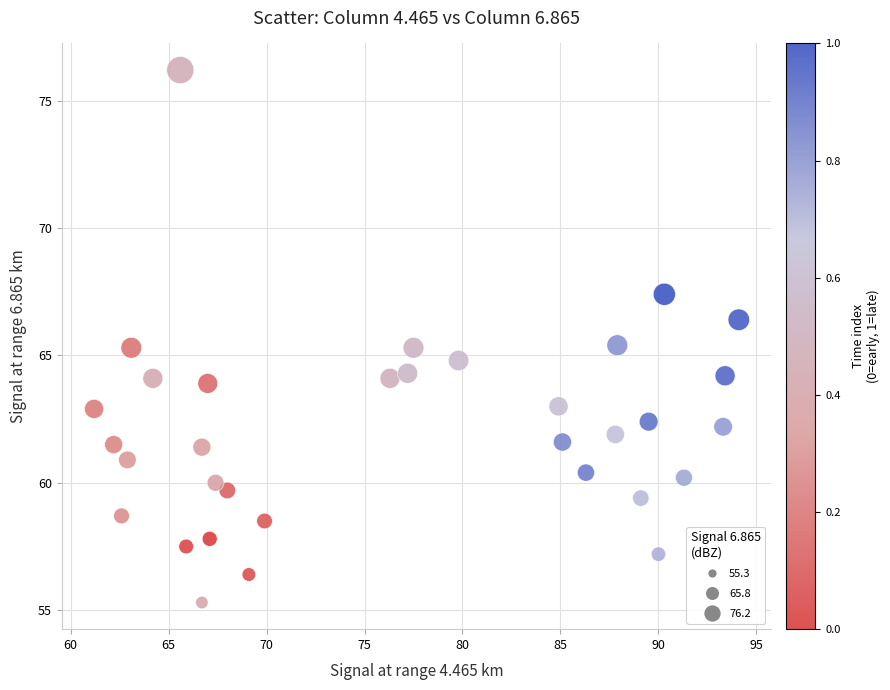

What is the range of Y values (max minus min)?

20.9